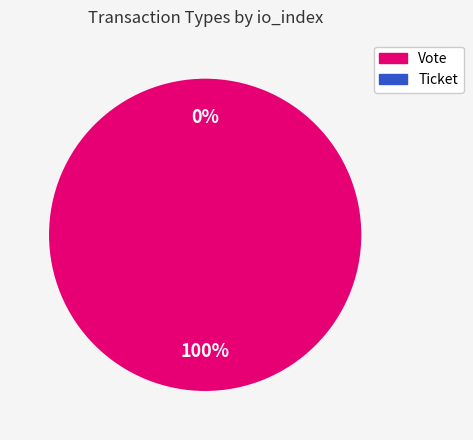

To the nearest percent, what is the average slice percentage?

50%